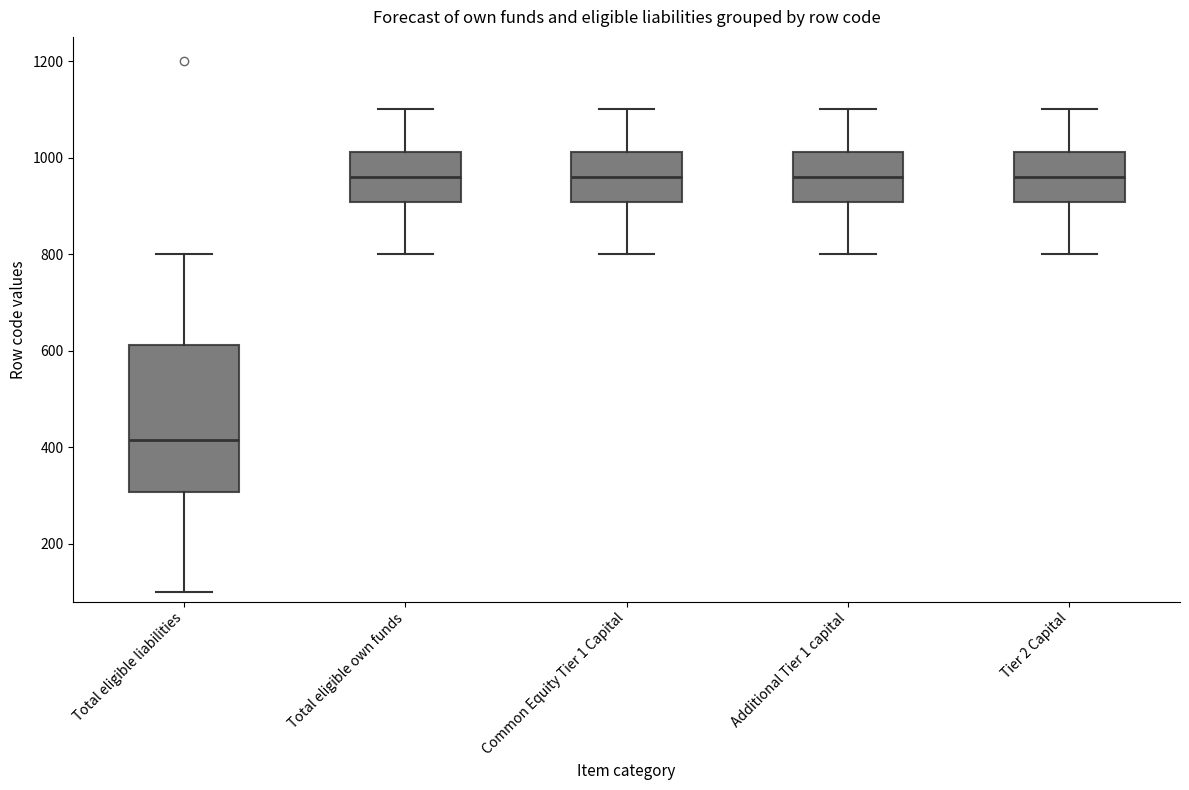

Reading left to right, read every box against the y-axis: the position of its median line, the range the box covers, and the ends of its whiskers. The values are not printed on the chart, so give them approximately, as read against the axis.

Total eligible liabilities: median 420, box 300 to 620, whiskers 100 to 800
Total eligible own funds: median 960, box 900 to 1020, whiskers 800 to 1100
Common Equity Tier 1 Capital: median 960, box 900 to 1020, whiskers 800 to 1100
Additional Tier 1 capital: median 960, box 900 to 1020, whiskers 800 to 1100
Tier 2 Capital: median 960, box 900 to 1020, whiskers 800 to 1100